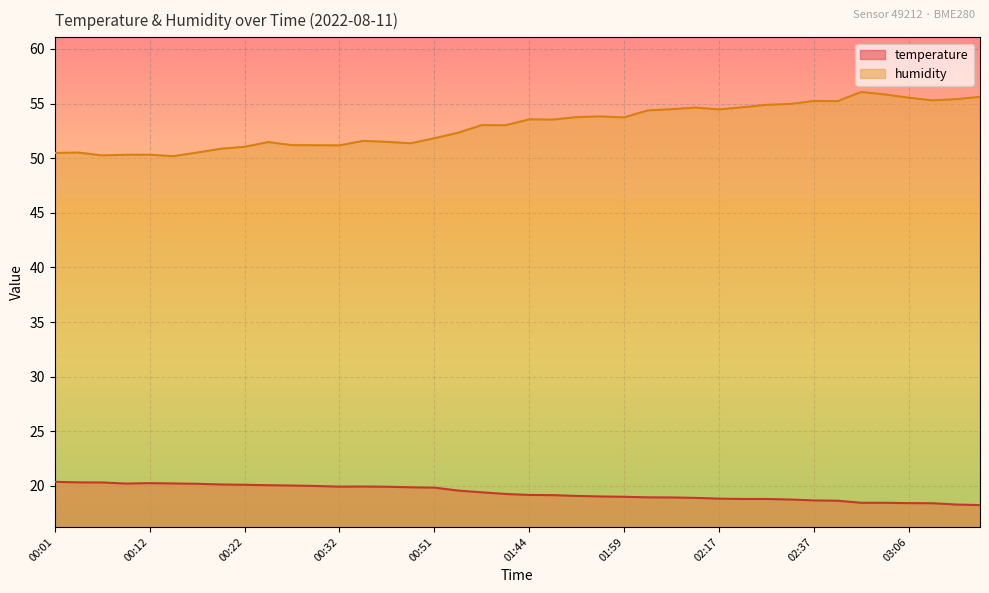

Which series changed the most between 00:38 and 01:56?

humidity